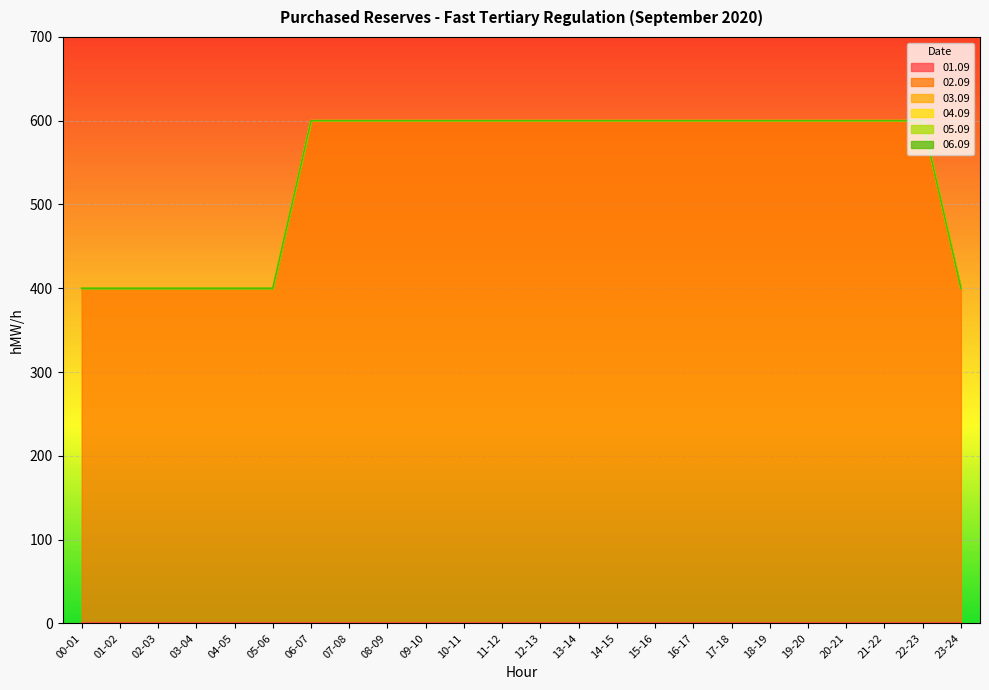

Reading left to right, list all the values displayed in this chart.

01.09: 00-01=0	01-02=0	02-03=0	03-04=0	04-05=0	05-06=0	06-07=0	07-08=0	08-09=0	09-10=0	10-11=0	11-12=0	12-13=0	13-14=0	14-15=0	15-16=0	16-17=0	17-18=0	18-19=0	19-20=0	20-21=0	21-22=0	22-23=0	23-24=0
02.09: 00-01=400	01-02=400	02-03=400	03-04=400	04-05=400	05-06=400	06-07=600	07-08=600	08-09=600	09-10=600	10-11=600	11-12=600	12-13=600	13-14=600	14-15=600	15-16=600	16-17=600	17-18=600	18-19=600	19-20=600	20-21=600	21-22=600	22-23=600	23-24=400
03.09: 00-01=0	01-02=0	02-03=0	03-04=0	04-05=0	05-06=0	06-07=0	07-08=0	08-09=0	09-10=0	10-11=0	11-12=0	12-13=0	13-14=0	14-15=0	15-16=0	16-17=0	17-18=0	18-19=0	19-20=0	20-21=0	21-22=0	22-23=0	23-24=0
04.09: 00-01=0	01-02=0	02-03=0	03-04=0	04-05=0	05-06=0	06-07=0	07-08=0	08-09=0	09-10=0	10-11=0	11-12=0	12-13=0	13-14=0	14-15=0	15-16=0	16-17=0	17-18=0	18-19=0	19-20=0	20-21=0	21-22=0	22-23=0	23-24=0
05.09: 00-01=0	01-02=0	02-03=0	03-04=0	04-05=0	05-06=0	06-07=0	07-08=0	08-09=0	09-10=0	10-11=0	11-12=0	12-13=0	13-14=0	14-15=0	15-16=0	16-17=0	17-18=0	18-19=0	19-20=0	20-21=0	21-22=0	22-23=0	23-24=0
06.09: 00-01=0	01-02=0	02-03=0	03-04=0	04-05=0	05-06=0	06-07=0	07-08=0	08-09=0	09-10=0	10-11=0	11-12=0	12-13=0	13-14=0	14-15=0	15-16=0	16-17=0	17-18=0	18-19=0	19-20=0	20-21=0	21-22=0	22-23=0	23-24=0